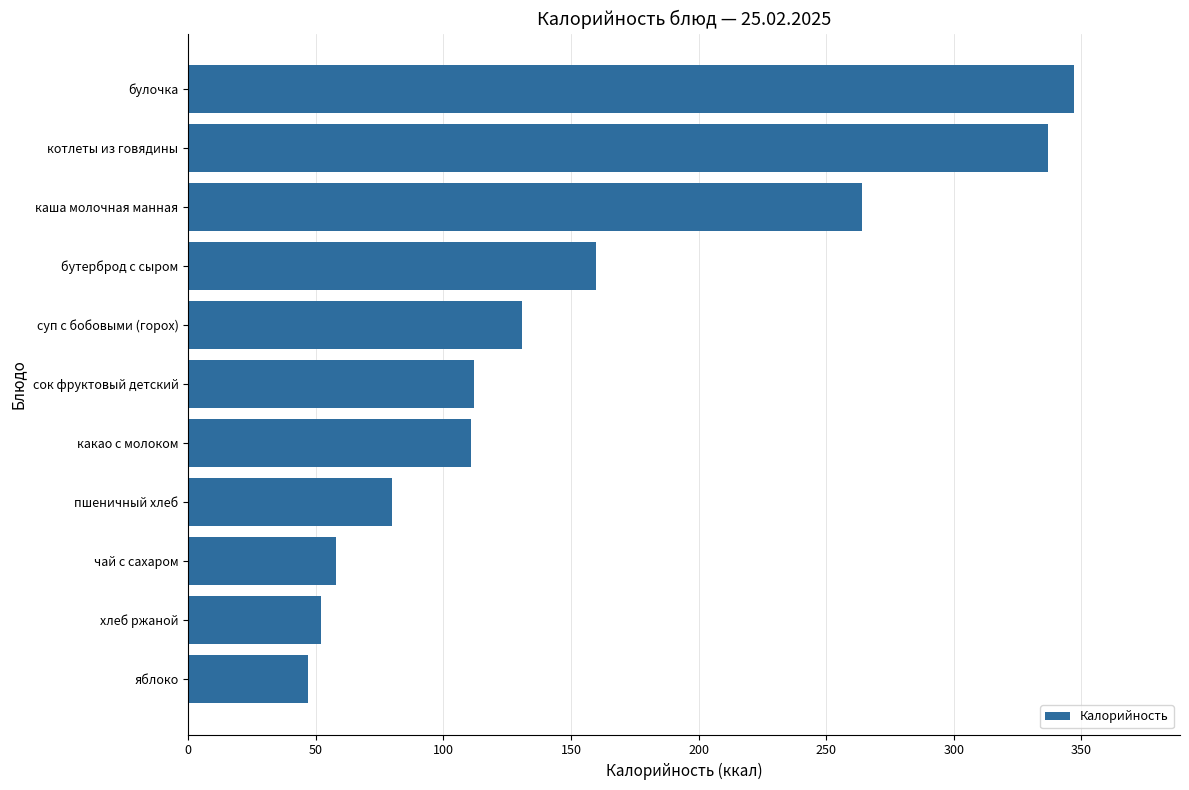

Is it true that the value at хлеб ржаной is 52?

True